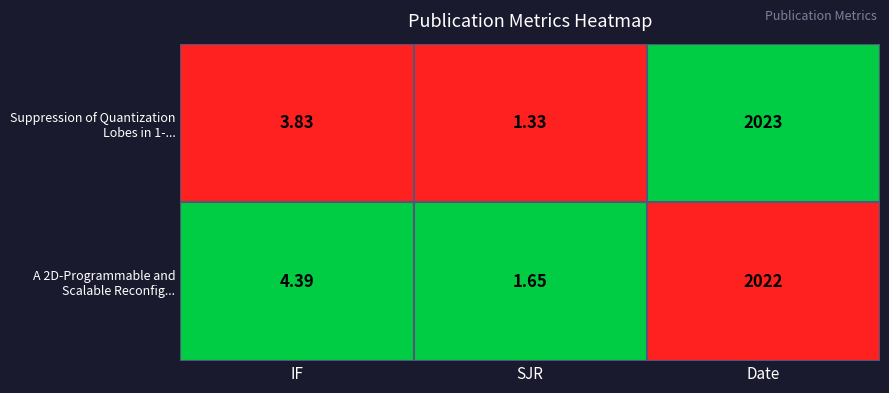

At which category is the sum across all series the highest?

Date